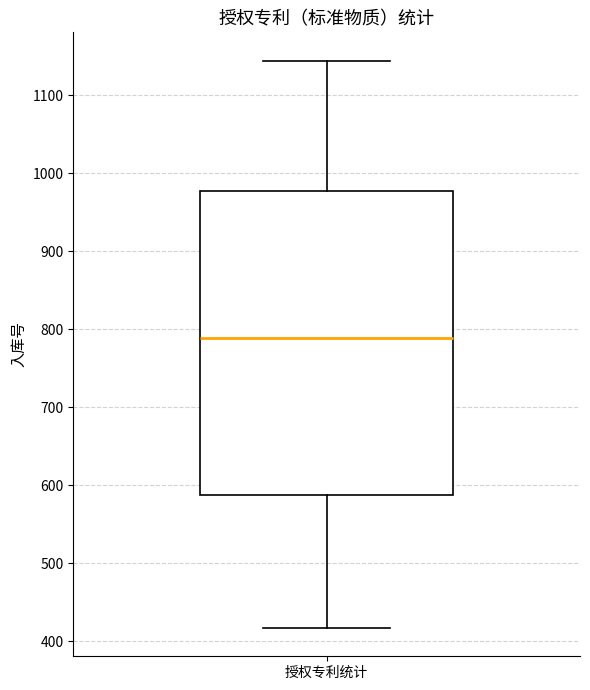

Where does the upper whisker of the box for 授权专利统计 end on the y-axis? The values are not printed on the chart, so give them approximately, as read against the axis.

1140